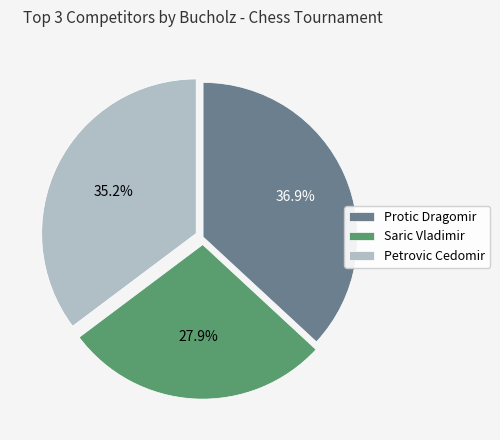

How many slices are in this pie chart?

3